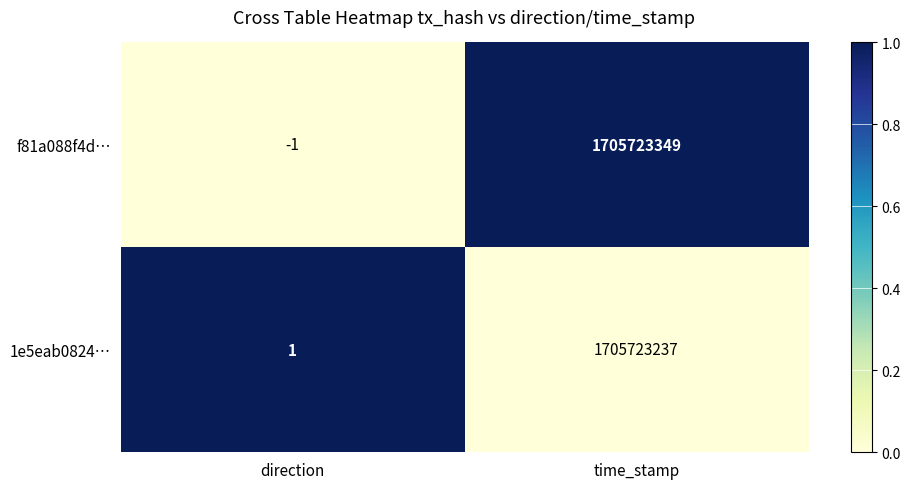

Which series changed the most between direction and time_stamp?

f81a088f4d…